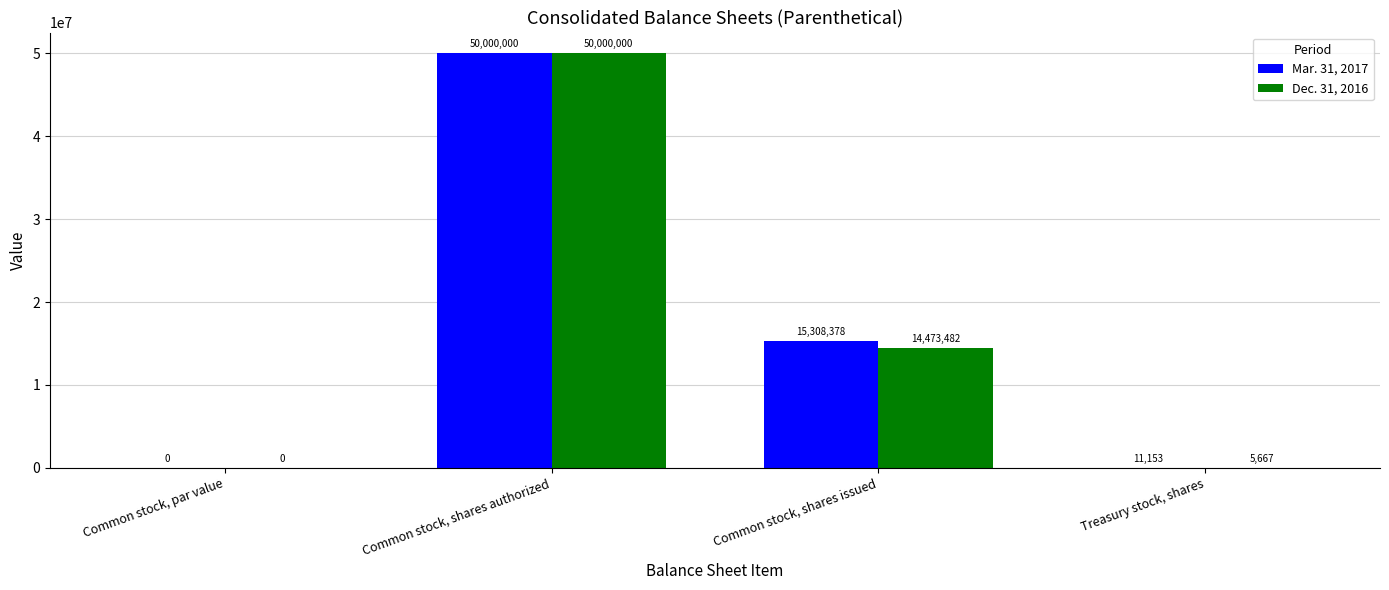

How many series are shown in this chart?

2